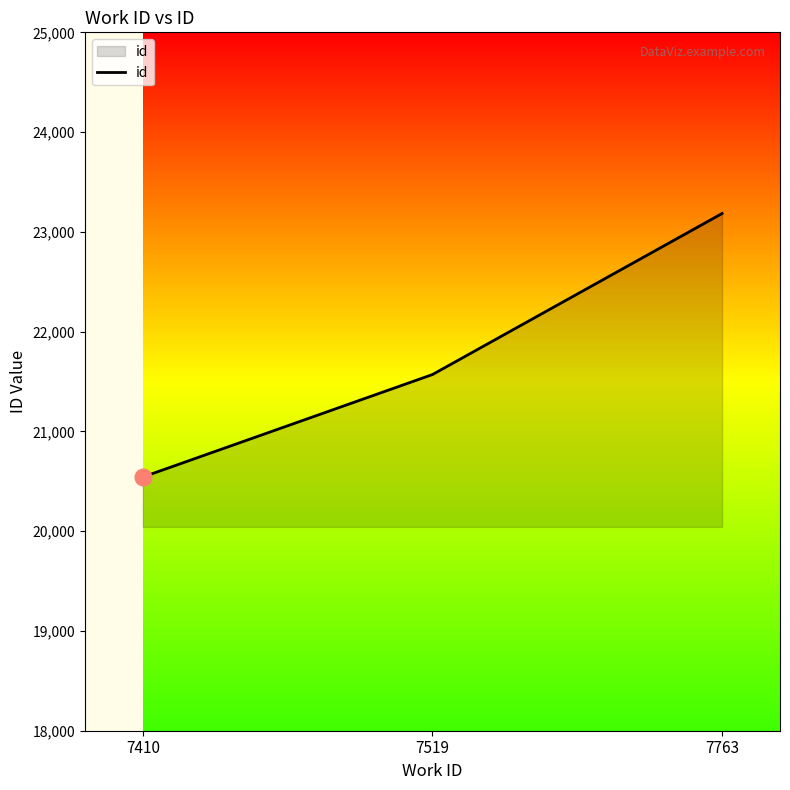

What is the change in value from 7410 to 7519?

+1027